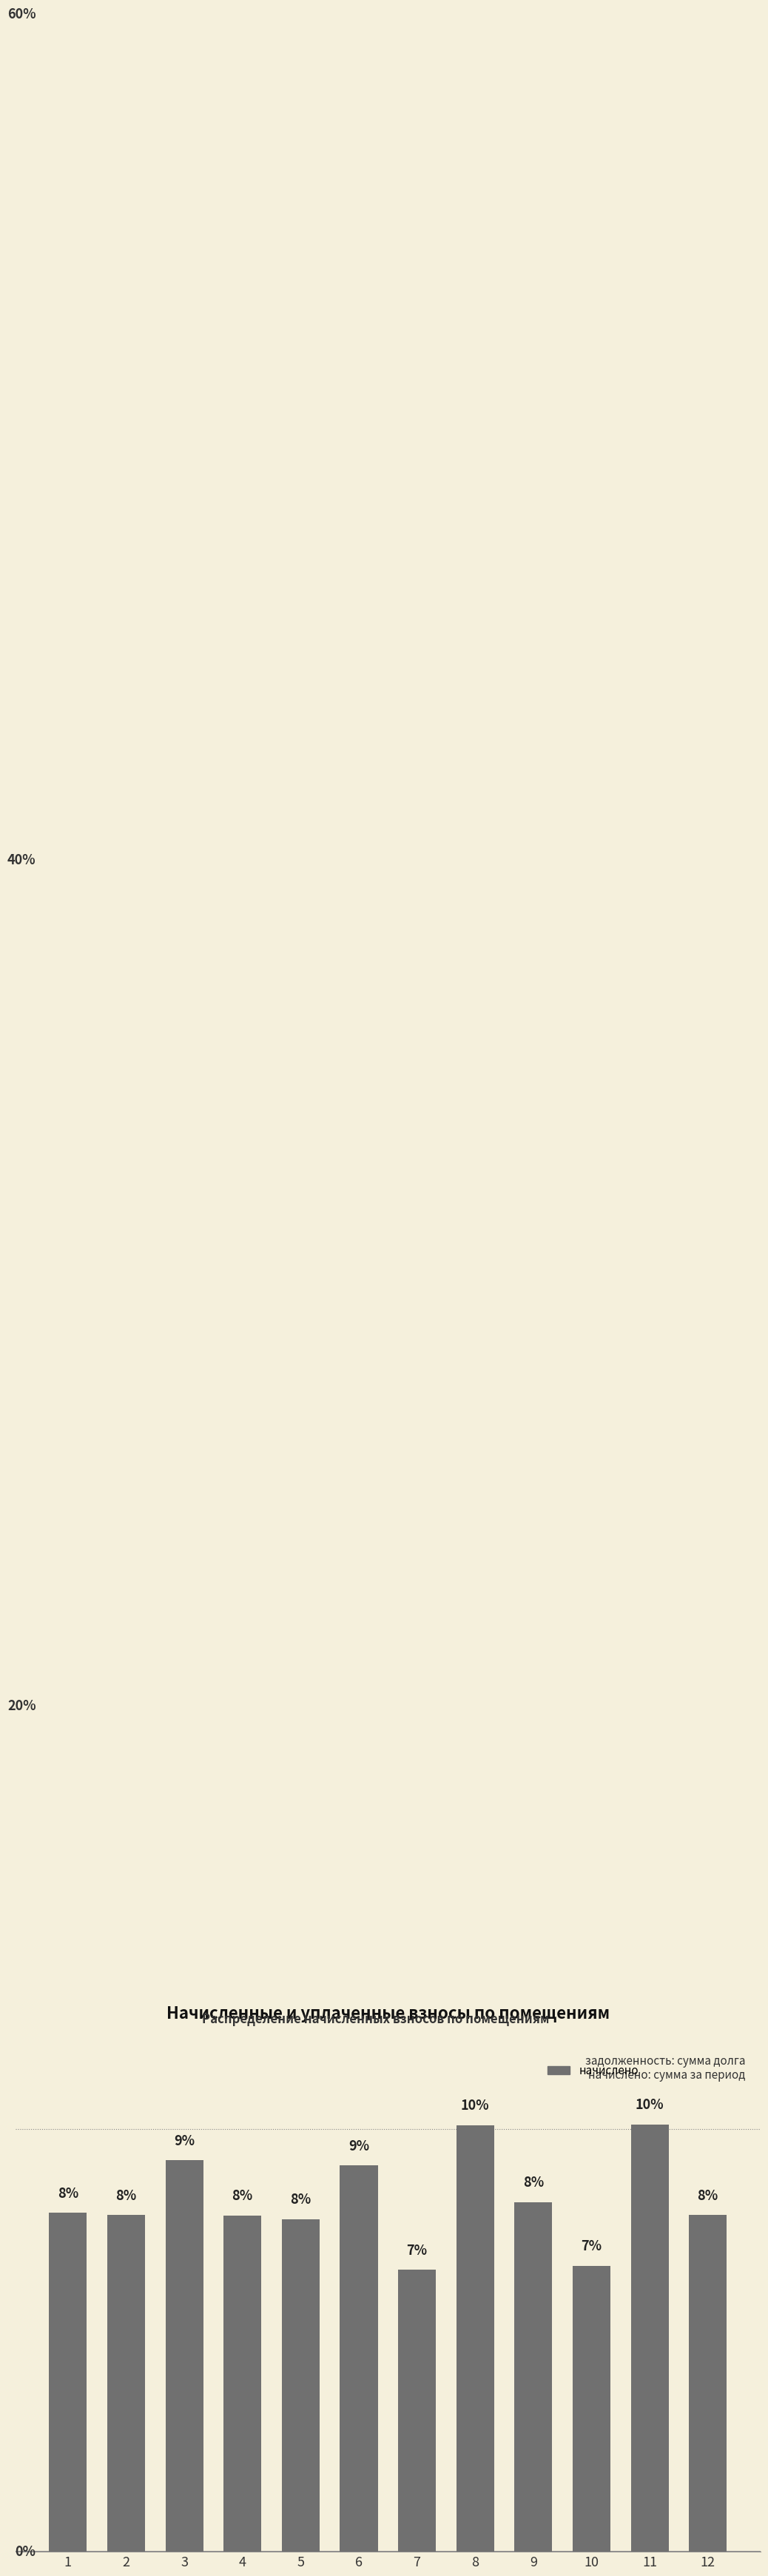

Are the bars horizontal?

No